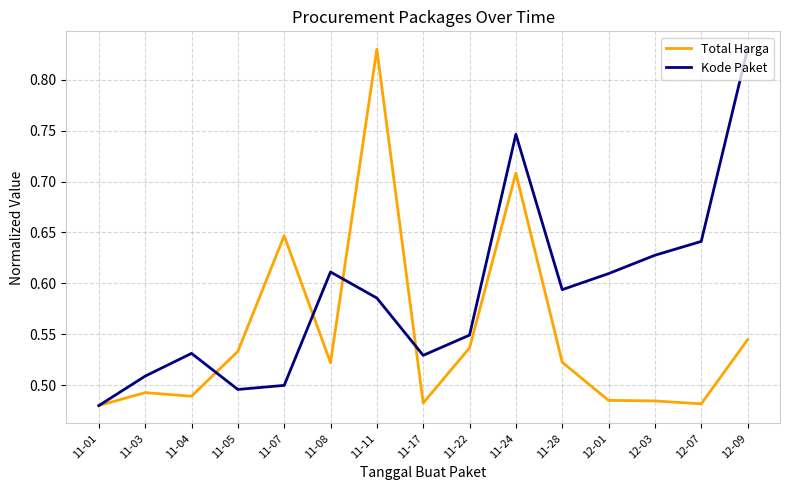

The value of Total Harga at 11-07 is 0.3. True or false?

False